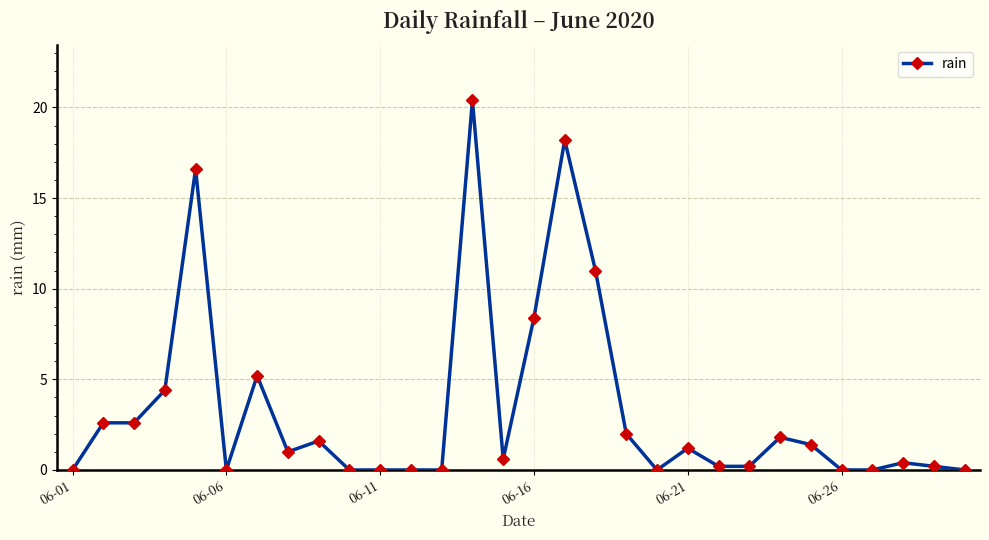

True or false: the data has more than 1 interior local peaks.

True